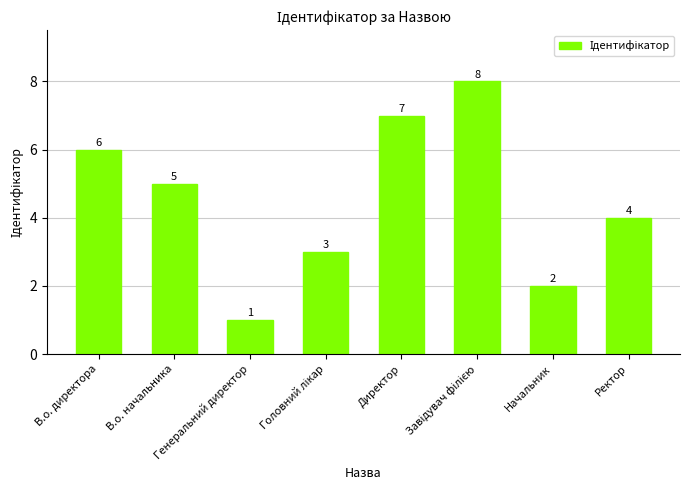

Which label corresponds to the smallest value in the chart?

Генеральний директор